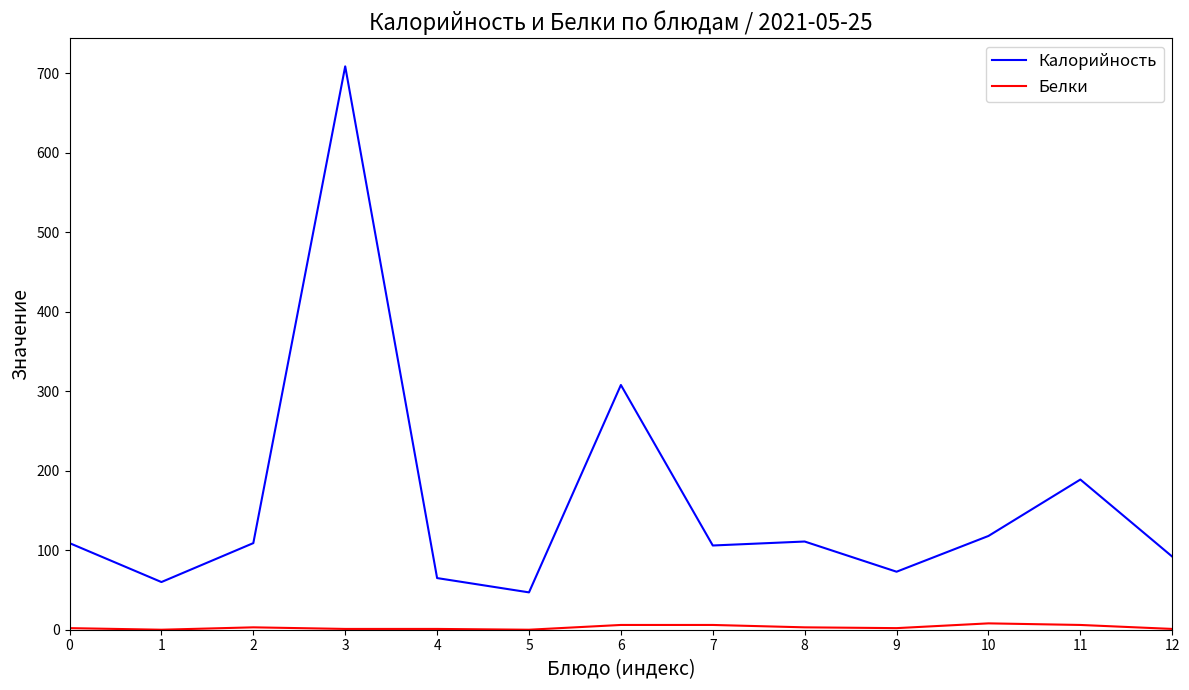

What are all the series names shown in the legend?

Калорийность, Белки